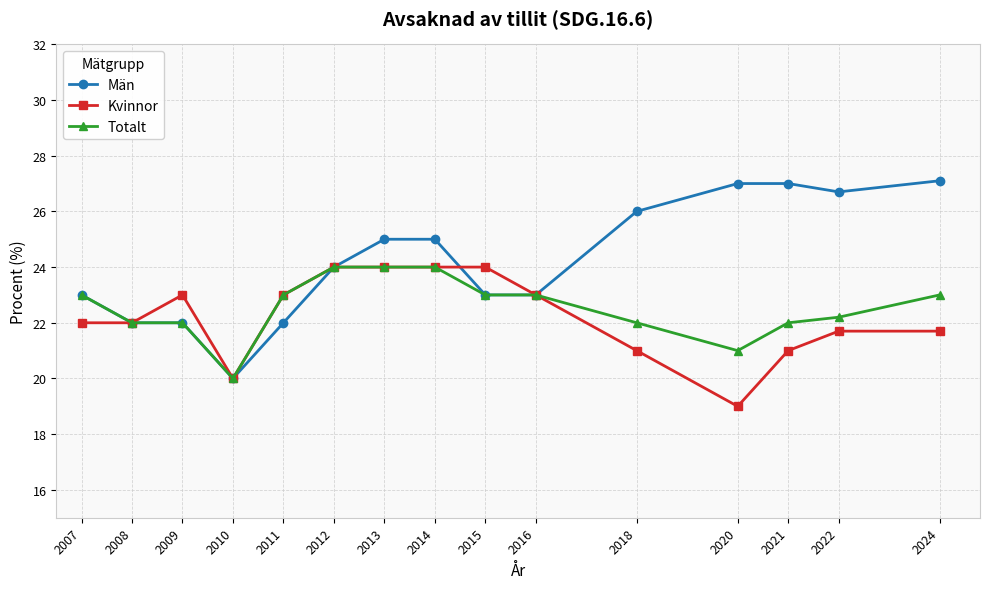

True or false: Totalt has a value of 23.0 at 2007.

True